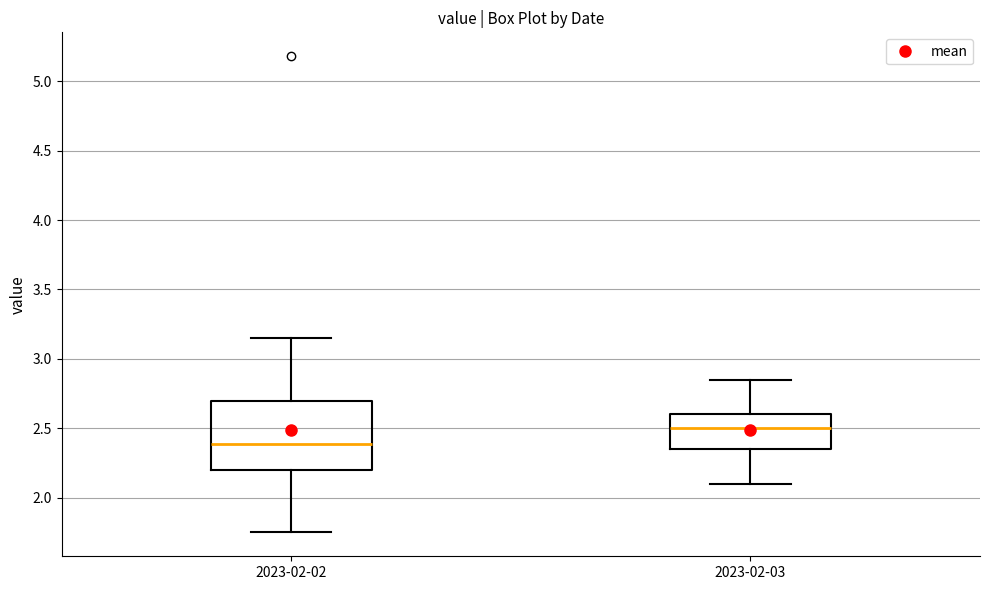

Where is the lower edge of the box for 2023-02-02 on the y-axis? The values are not printed on the chart, so give them approximately, as read against the axis.

2.20